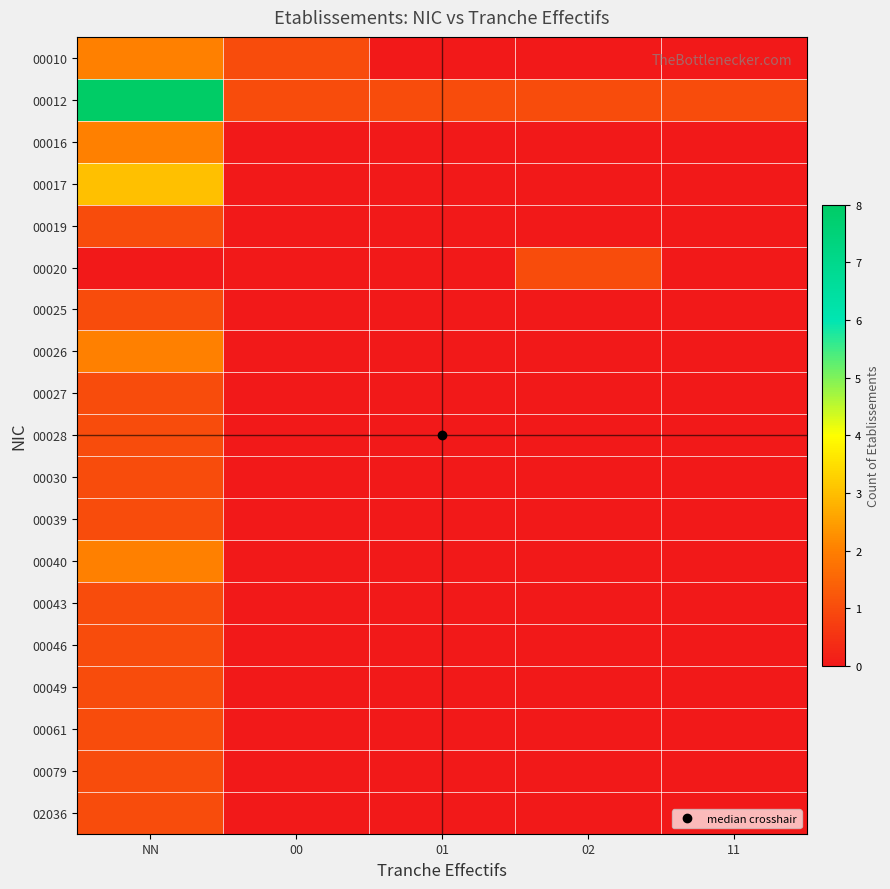

What is the maximum value shown in the chart?

8